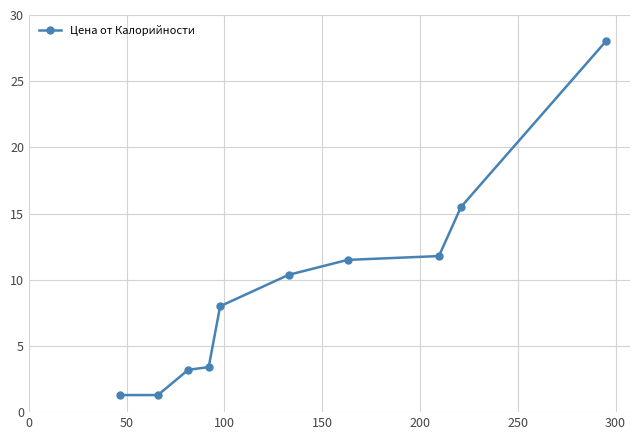

What is the difference between the maximum and minimum values?

26.7